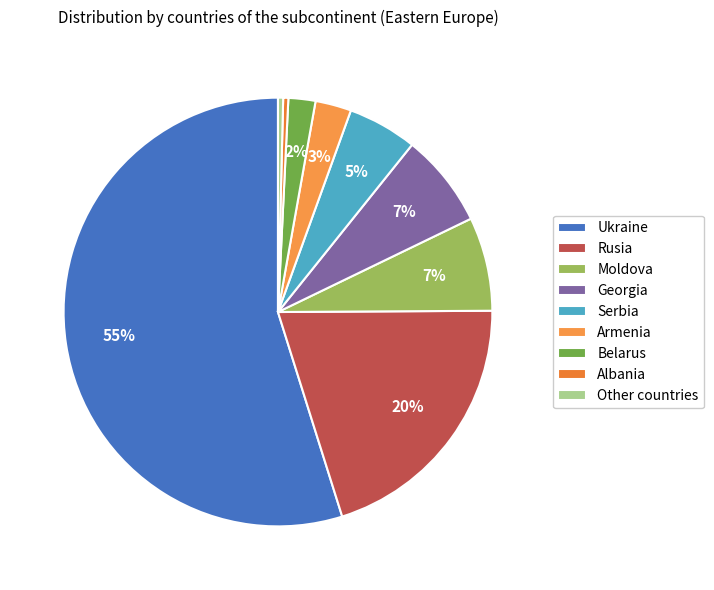

Between Albania and Georgia, which is larger?

Georgia